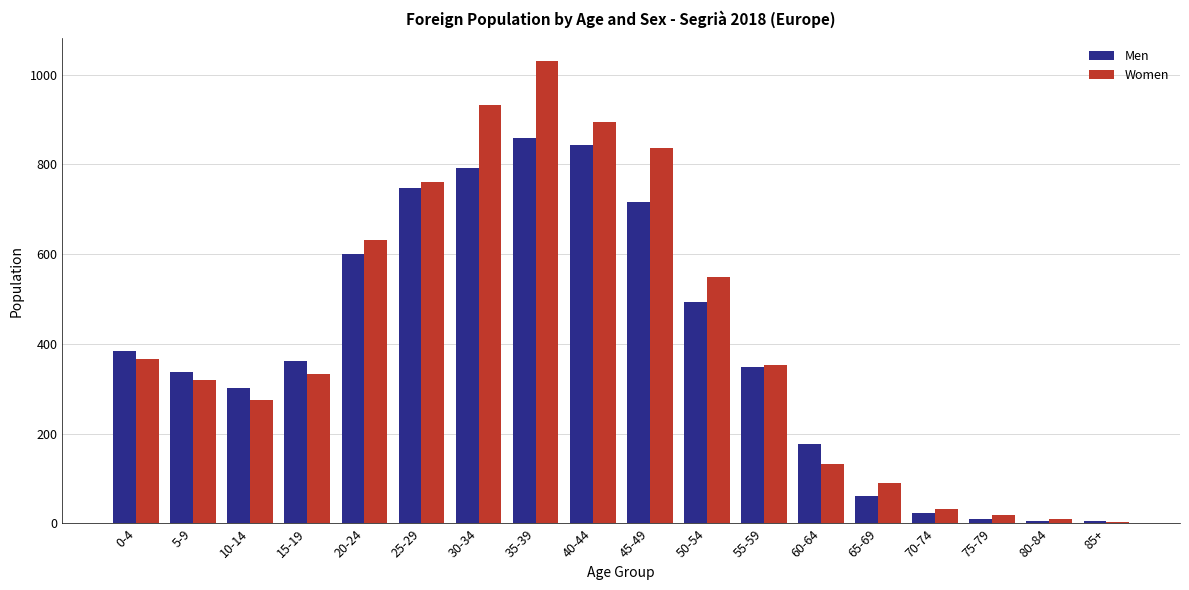

Rank the series at 5-9 from highest to lowest value.

Men, Women